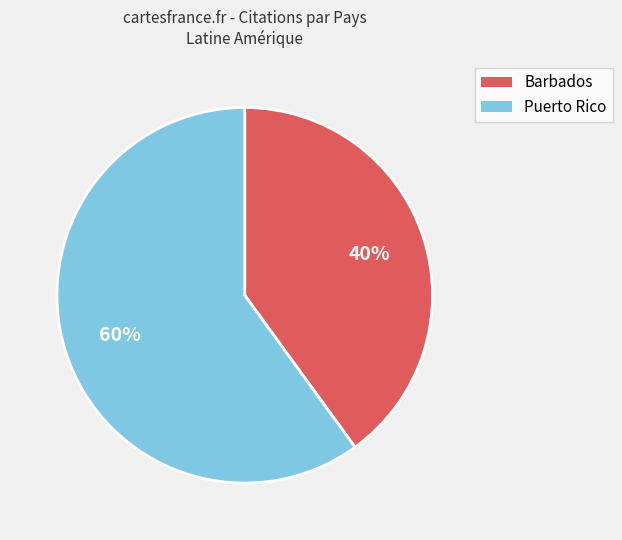

Is Barbados the majority of the pie?

No